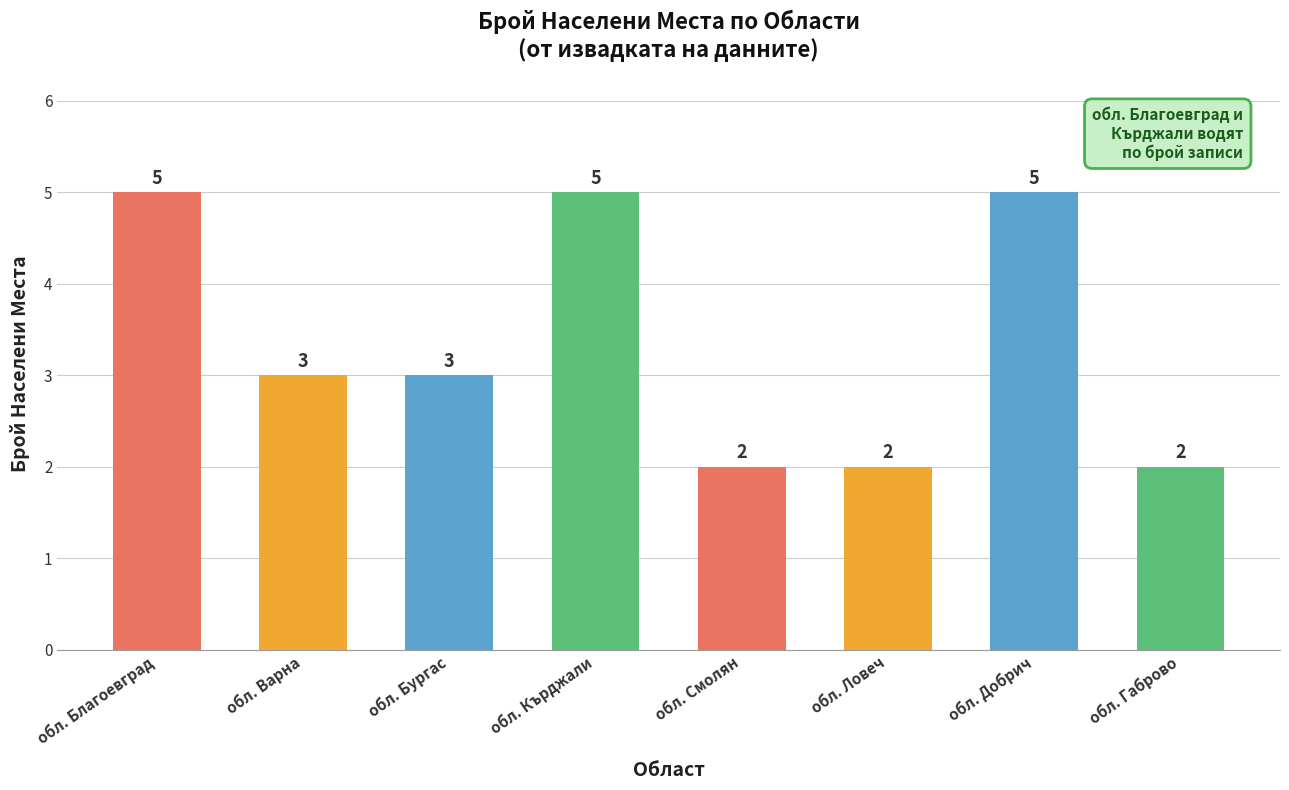

What is the approximate value at обл. Смолян?

2